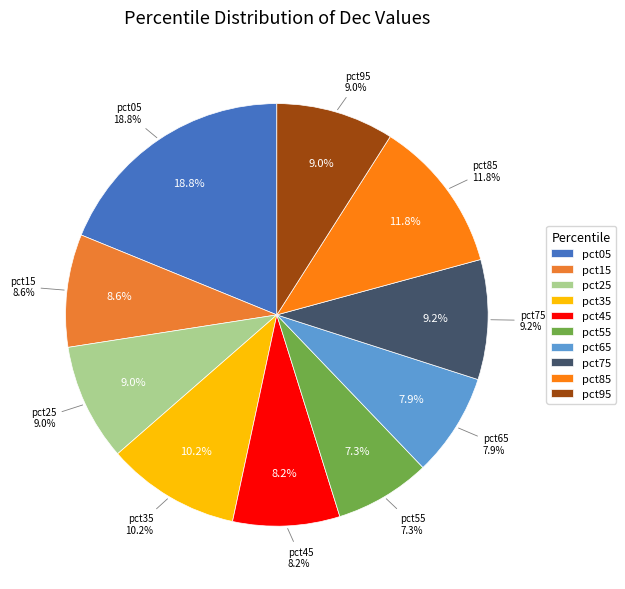

The pct05 slice represents 19% of the pie. True or false?

True